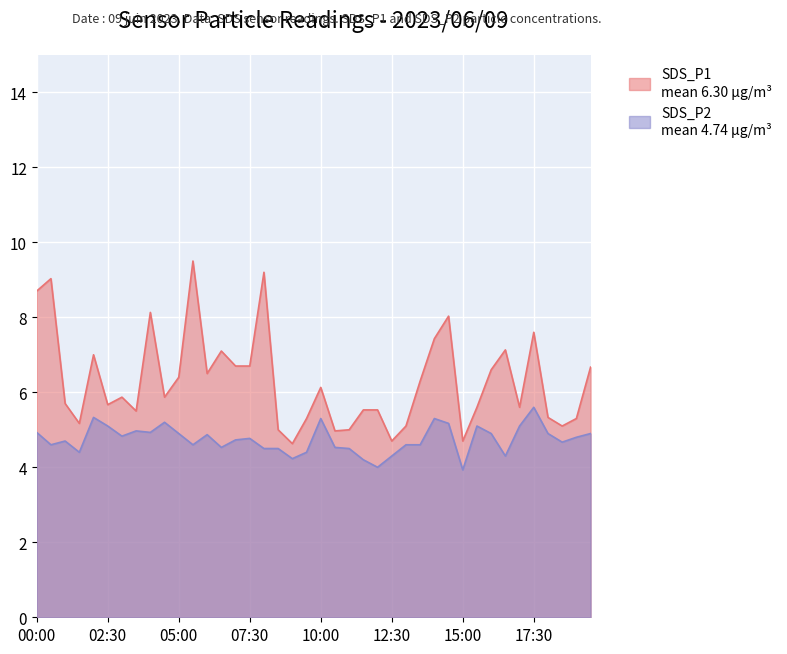

True or false: SDS_P2 and SDS_P1 intersect in this chart.

False